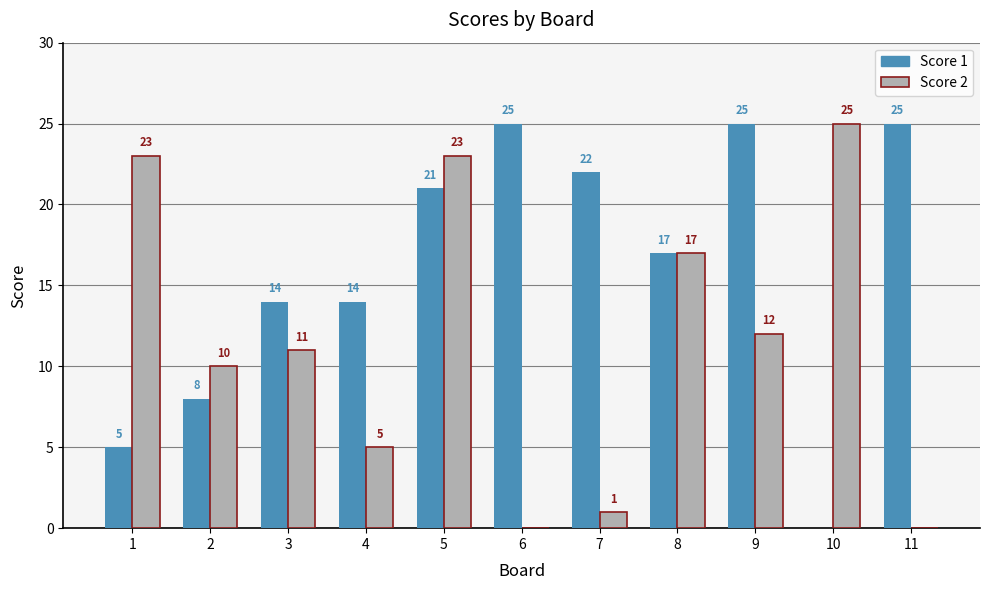

Reading left to right, transcribe all the data shown in this chart.

Score 1: 5	8	14	14	21	25	22	17	25	0	25
Score 2: 23	10	11	5	23	0	1	17	12	25	0